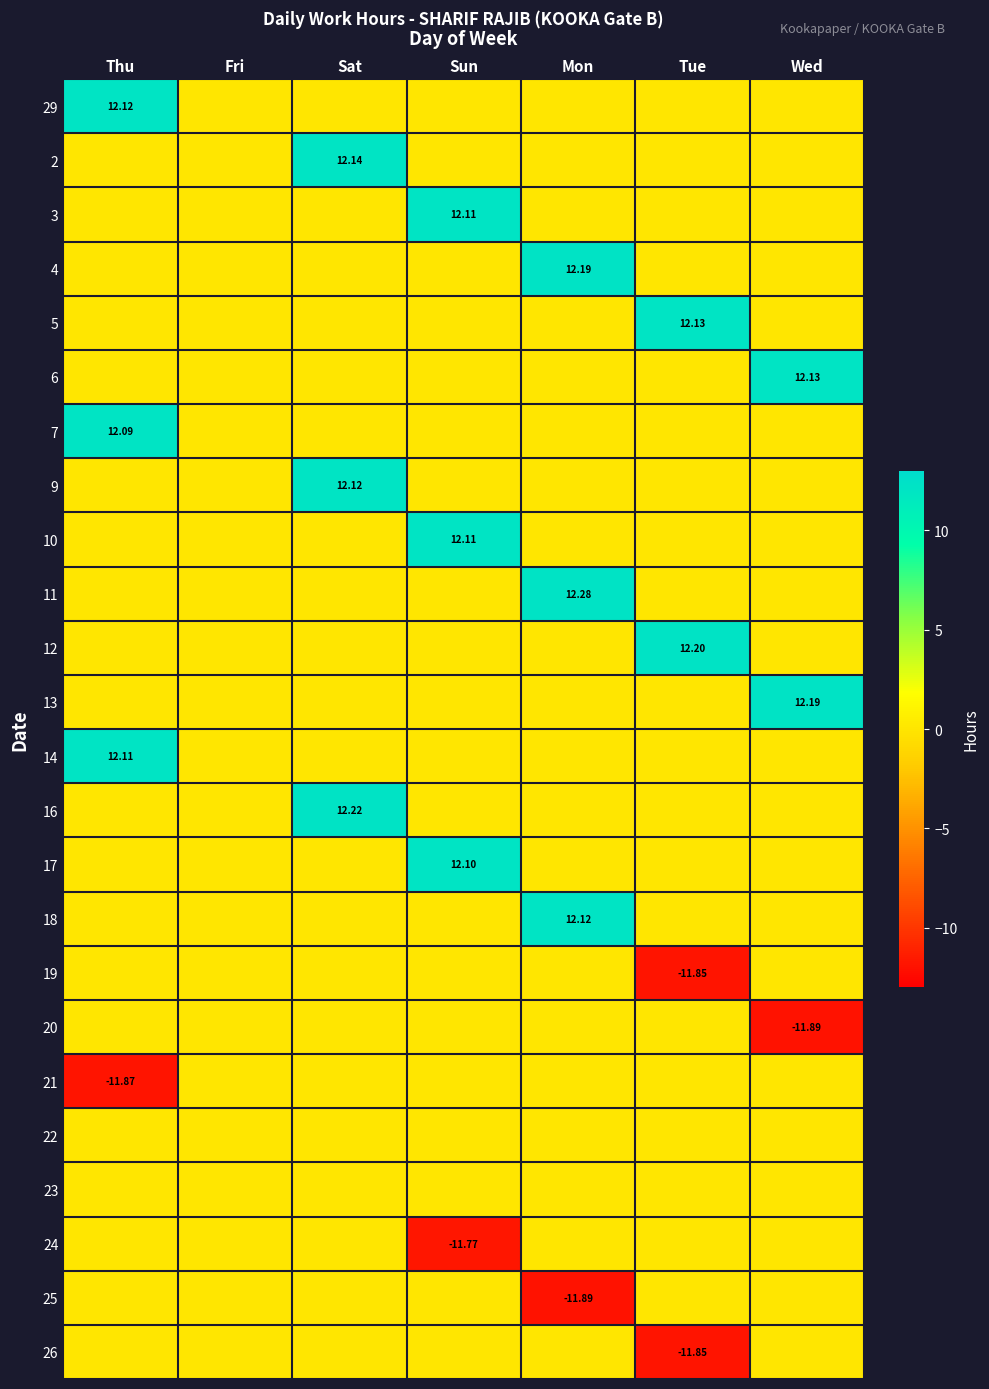

Is it true that 7 equals 0.0 at Fri?

True